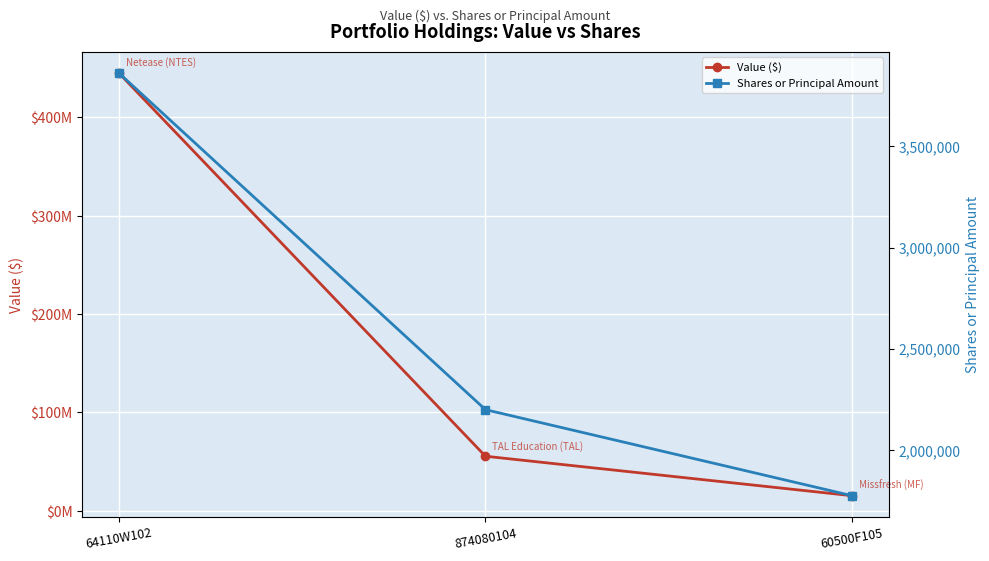

At which label does Shares or Principal Amount reach its minimum?

60500F105